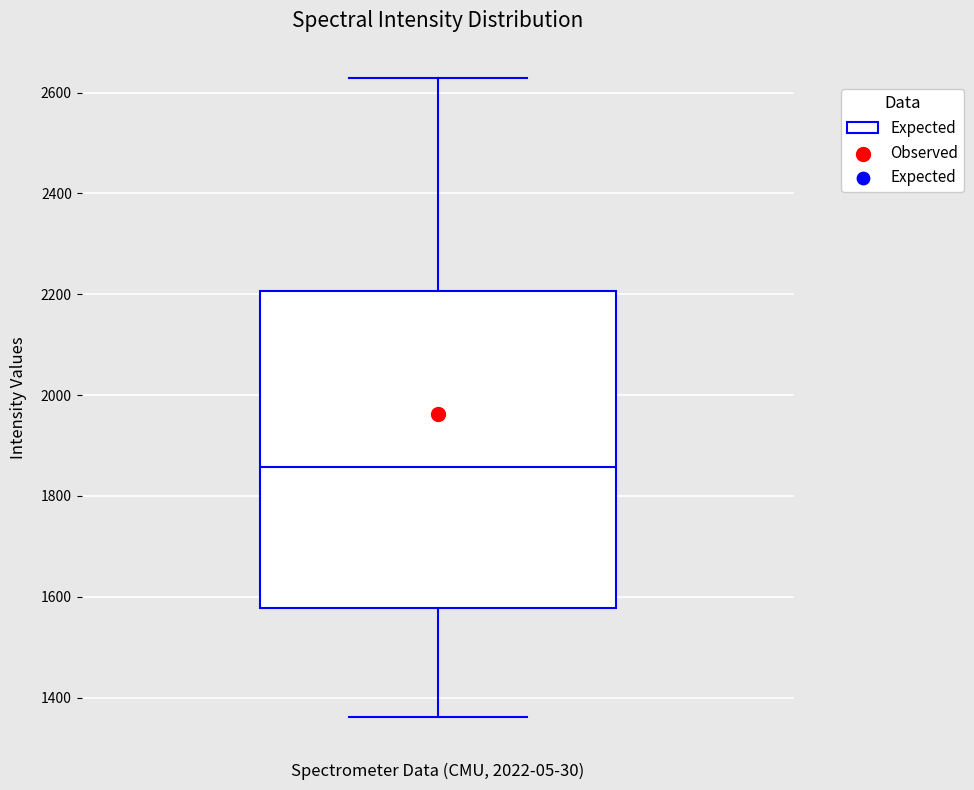

Transcribe this box plot: give where the median line is, the range the box spans, and where the two whiskers end, as read against the y-axis. The values are not printed on the chart, so give them approximately, as read against the axis.

median 1860, box 1580 to 2200, whiskers 1360 to 2620